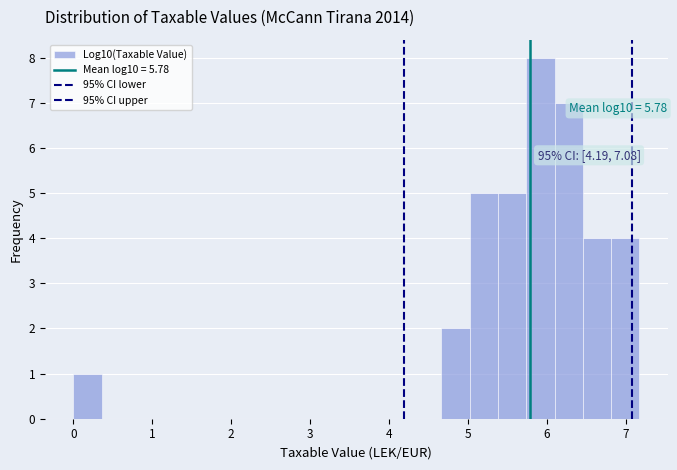

Read against the x-axis, roughly where is the centre of the tallest bar?

5.9